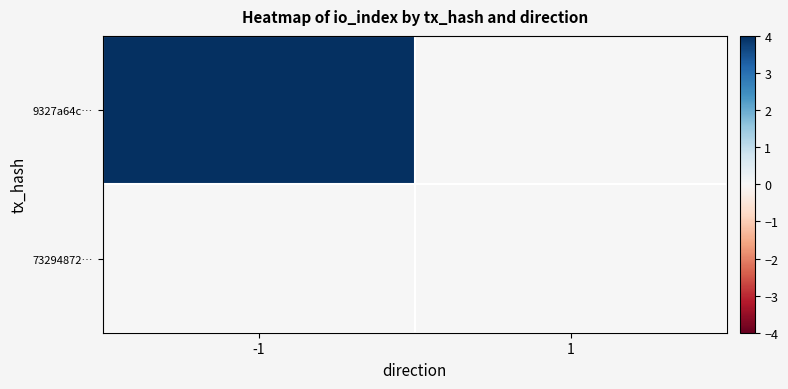

Reading right to left, list all the values displayed in this chart.

9327a64c…: 1=0	-1=4
73294872…: 1=0	-1=0